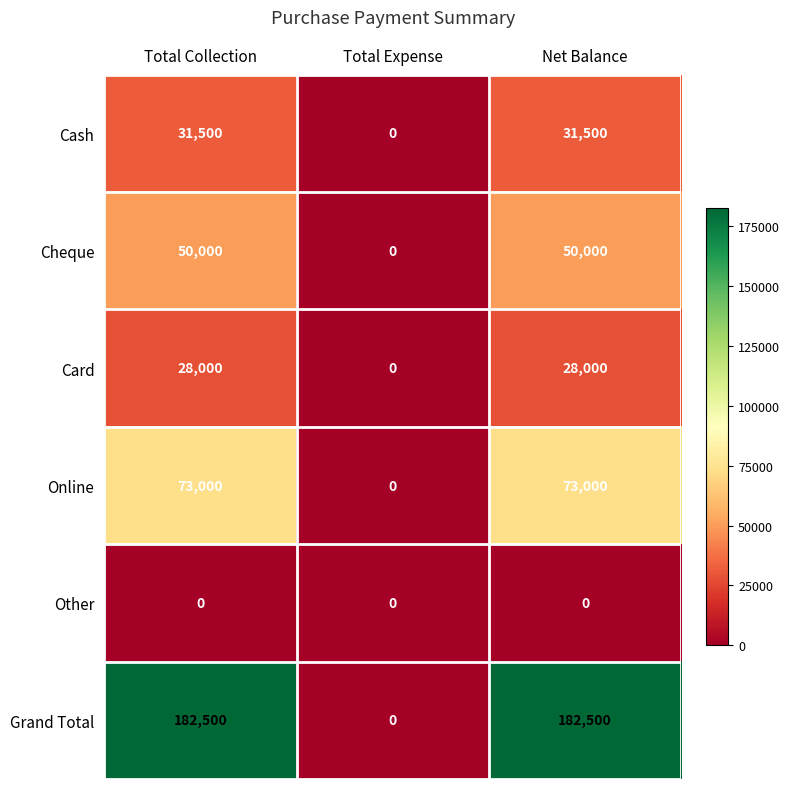

Reading right to left, extract all data points from this chart.

Cash: Net Balance=31500	Total Expense=0	Total Collection=31500
Cheque: Net Balance=50000	Total Expense=0	Total Collection=50000
Card: Net Balance=28000	Total Expense=0	Total Collection=28000
Online: Net Balance=73000	Total Expense=0	Total Collection=73000
Other: Net Balance=0	Total Expense=0	Total Collection=0
Grand Total: Net Balance=182500	Total Expense=0	Total Collection=182500